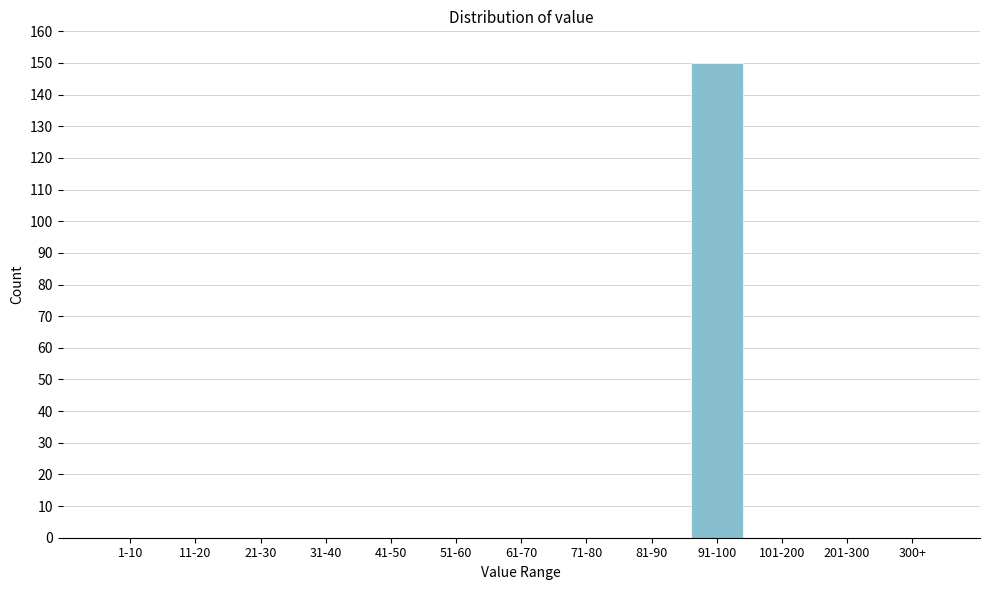

Reading left to right, list all the values displayed in this chart.

1-10=0	11-20=0	21-30=0	31-40=0	41-50=0	51-60=0	61-70=0	71-80=0	81-90=0	91-100=150	101-200=0	201-300=0	300+=0